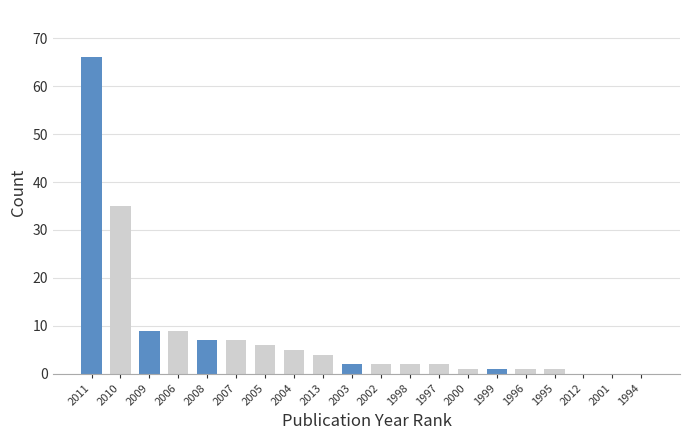

Reading left to right, list all the values displayed in this chart.

2011=66	2010=35	2009=9	2006=9	2008=7	2007=7	2005=6	2004=5	2013=4	2003=2	2002=2	1998=2	1997=2	2000=1	1999=1	1996=1	1995=1	2012=0	2001=0	1994=0